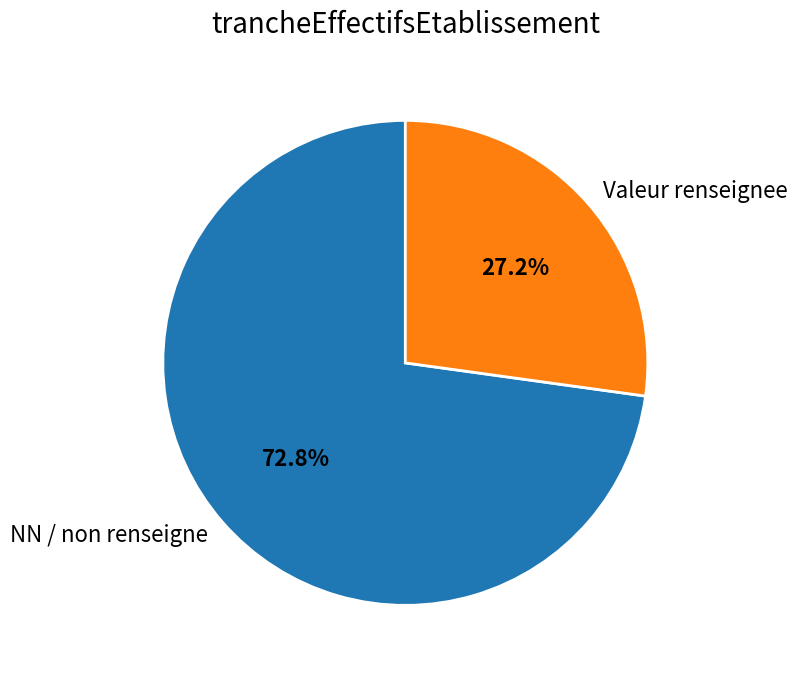

What percentage is NOT represented by Valeur renseignee?

72.8%